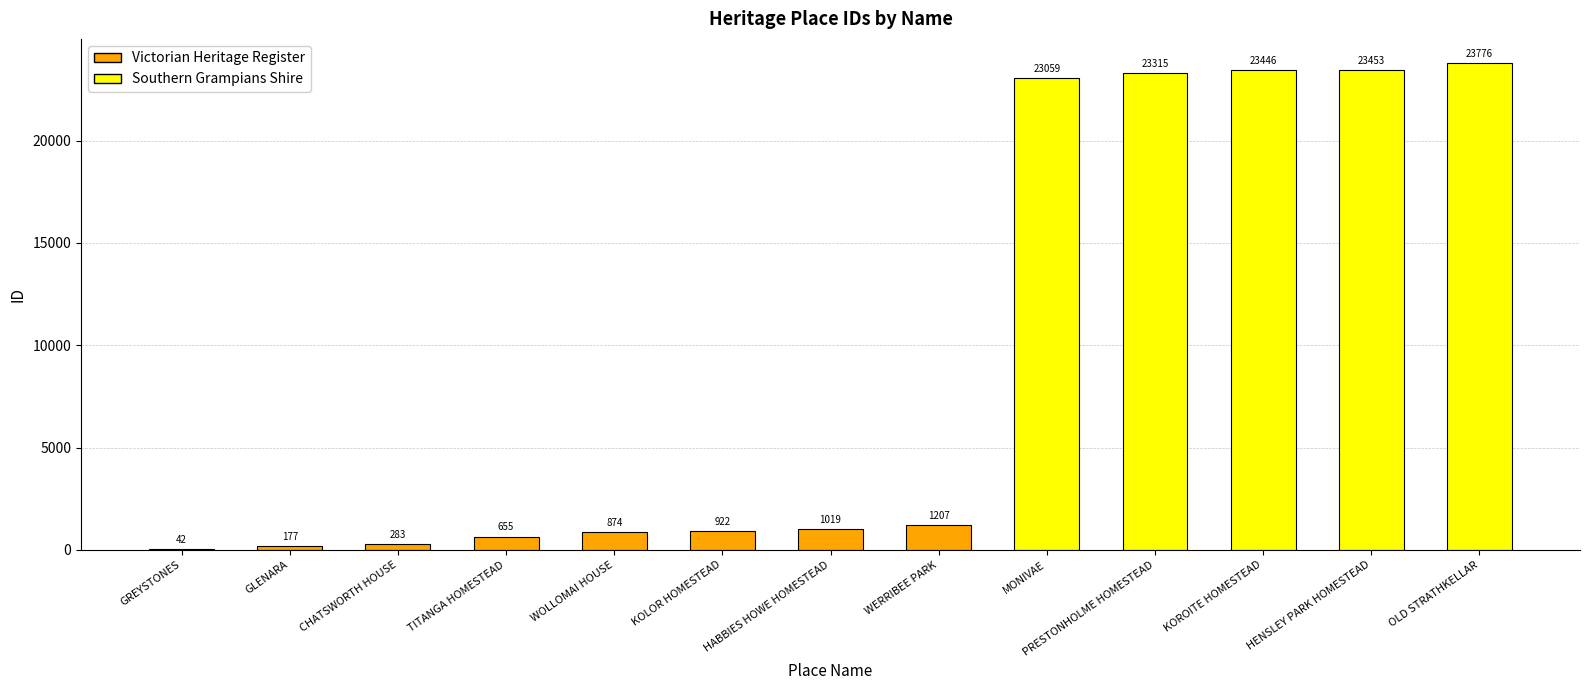

Which label corresponds to the largest value in the chart?

OLD STRATHKELLAR